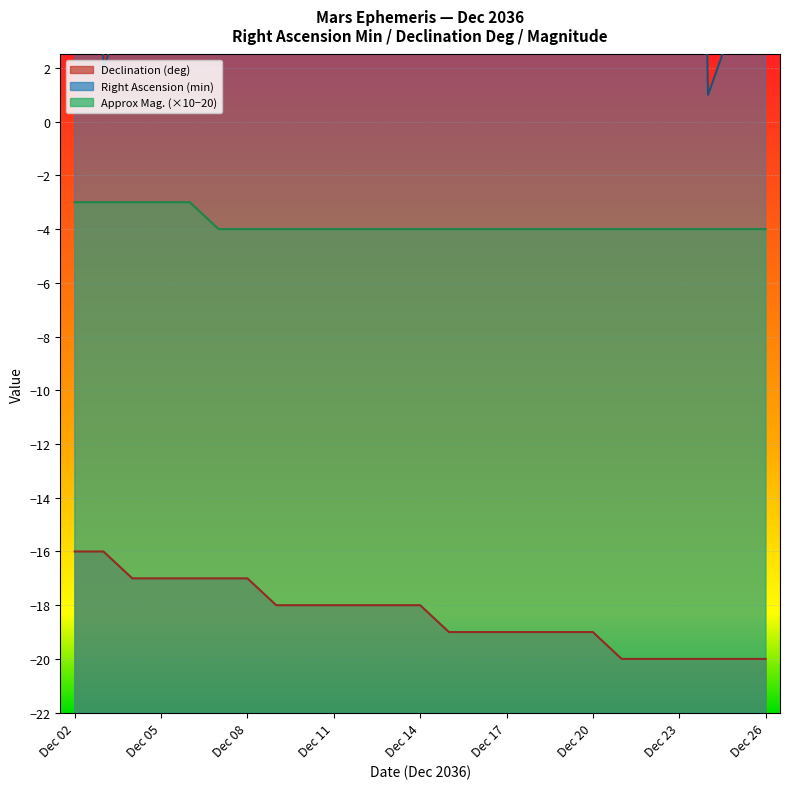

What is the value of the Declination (deg) point at the 4th from the left?

-17